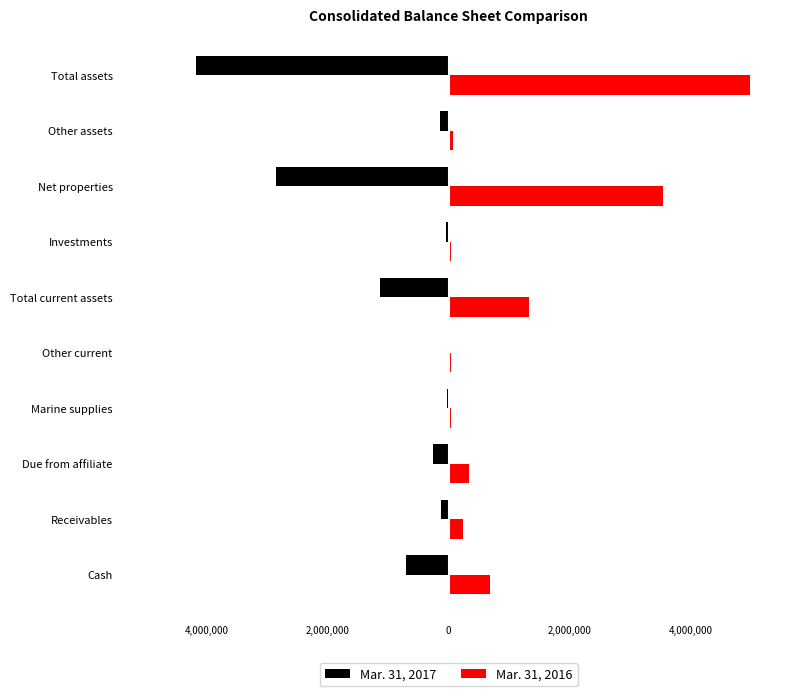

What are all the series names shown in the legend?

Mar. 31, 2017, Mar. 31, 2016